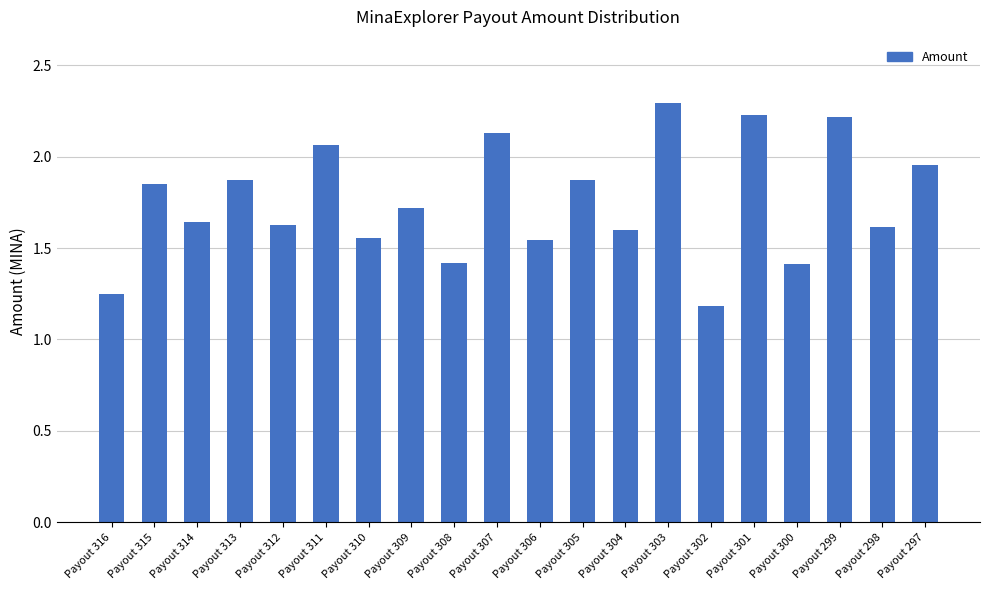

True or false: the data shows 0.6 at Payout 300.

False